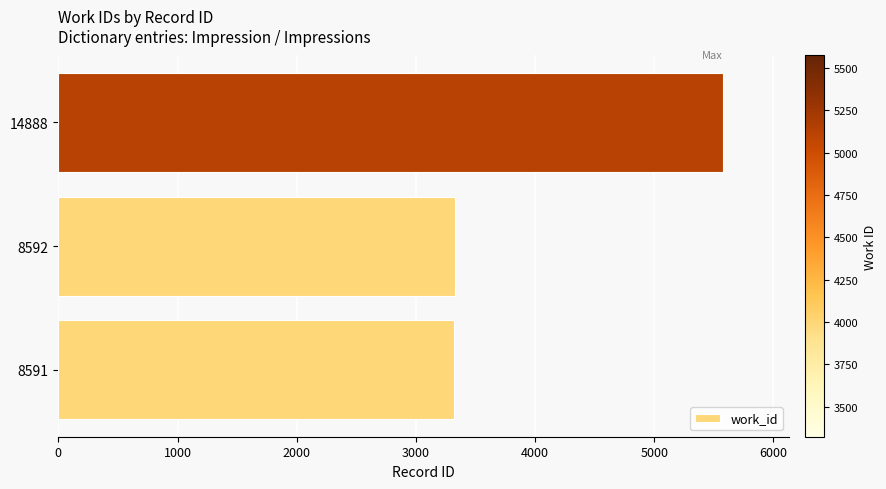

What is the change in value from 8591 to 14888?

+2250